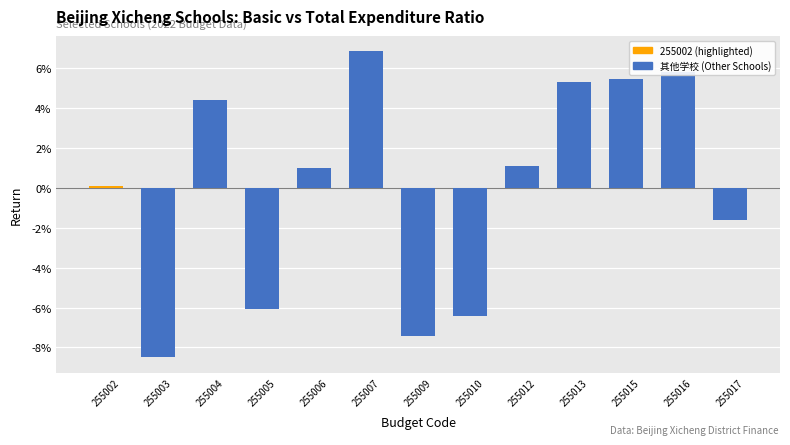

What is the change in value from 255007 to 255013?

-1.5